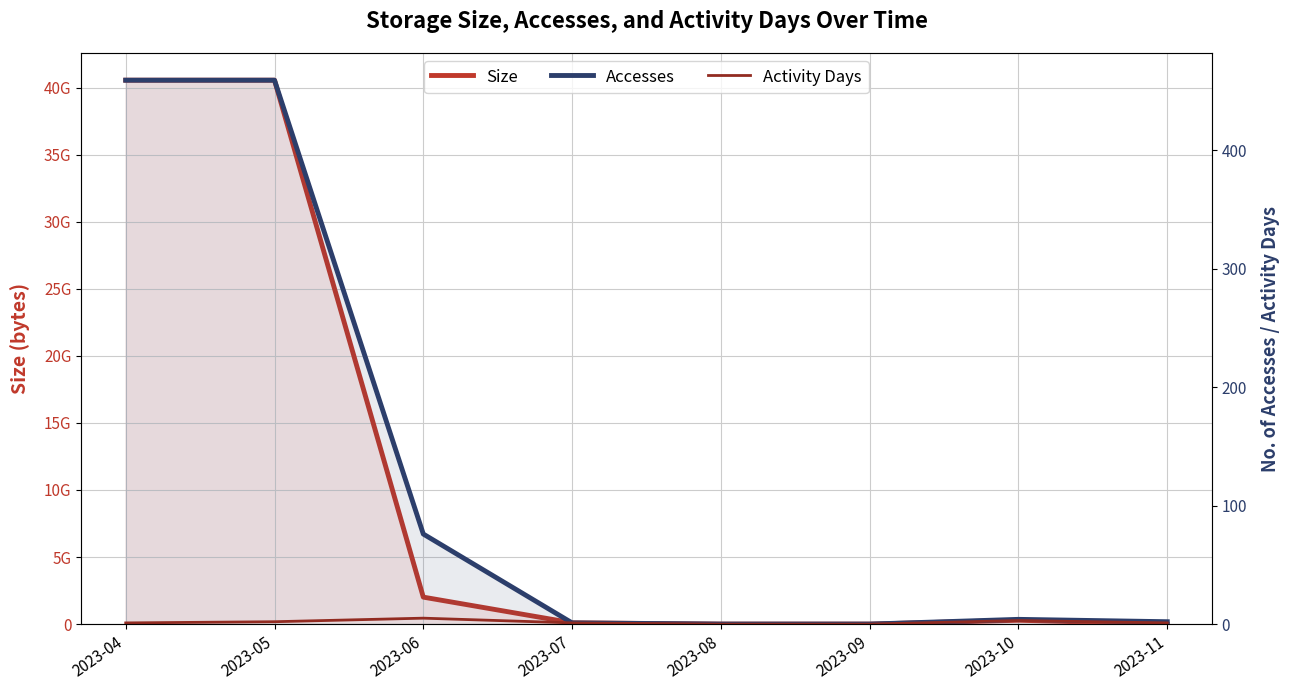

True or false: Accesses has a value of 2 at 2023-10.

False